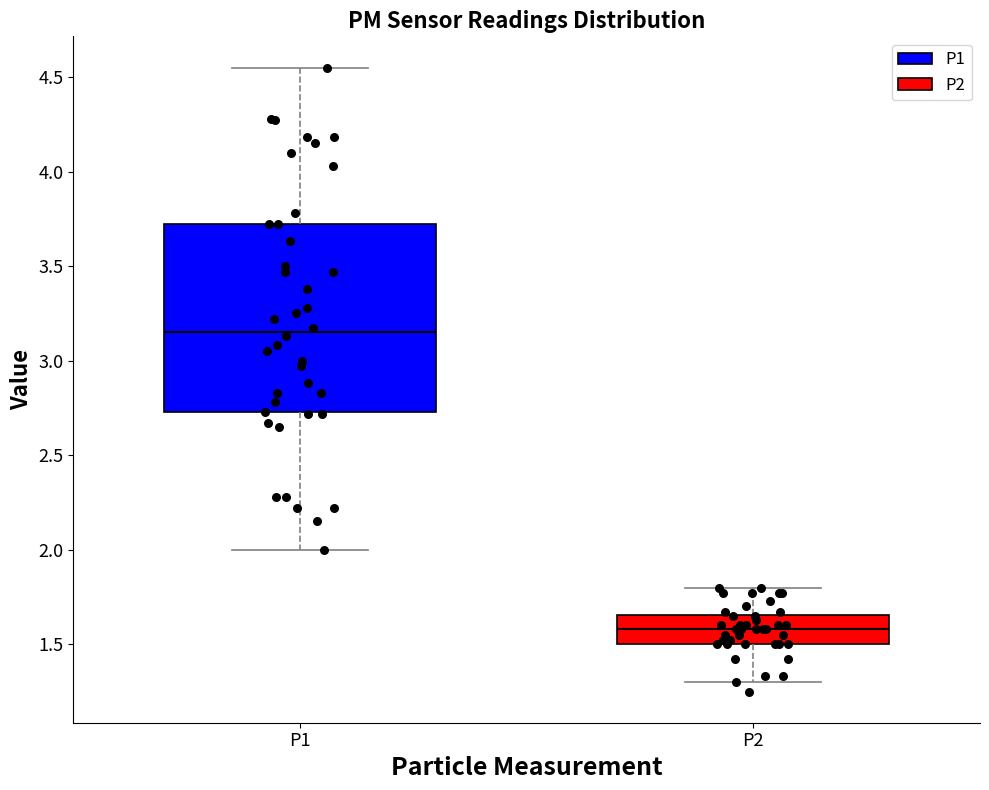

Comparing the boxes themselves (not the whiskers), which one is the tallest?

P1